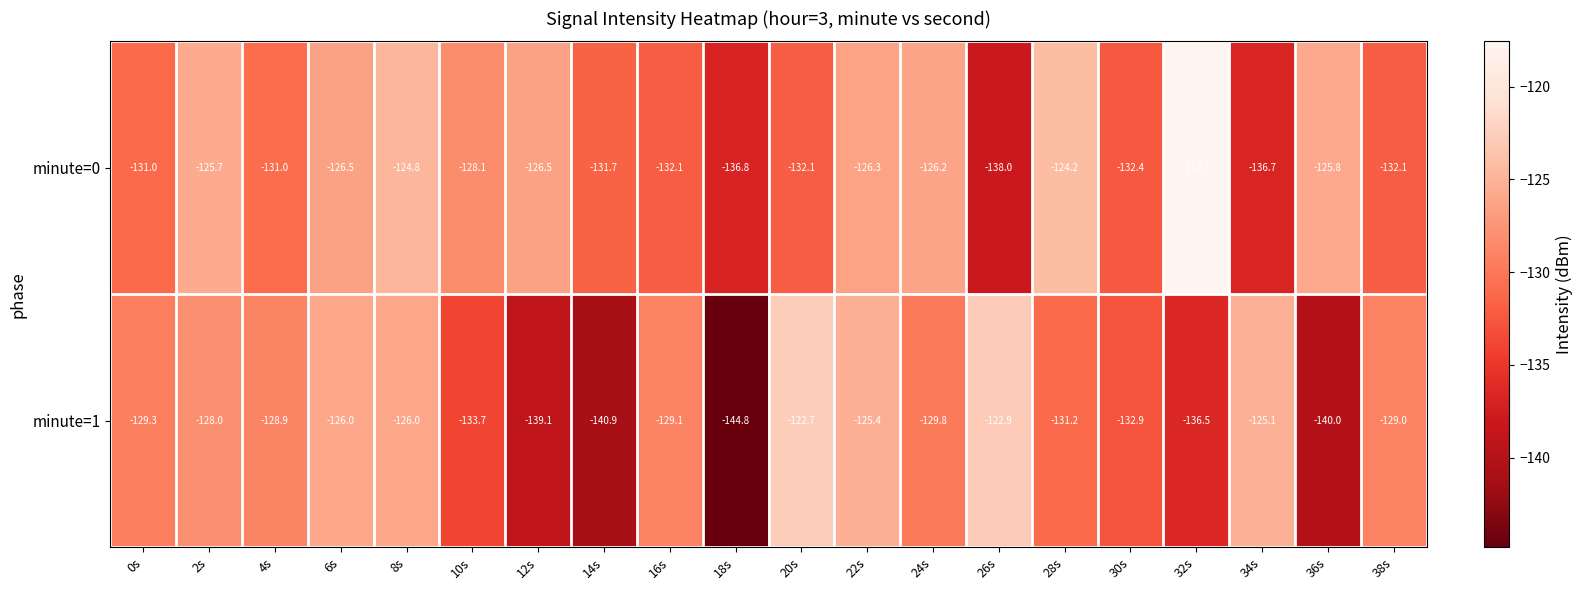

What is the maximum value shown in the chart?

-117.6